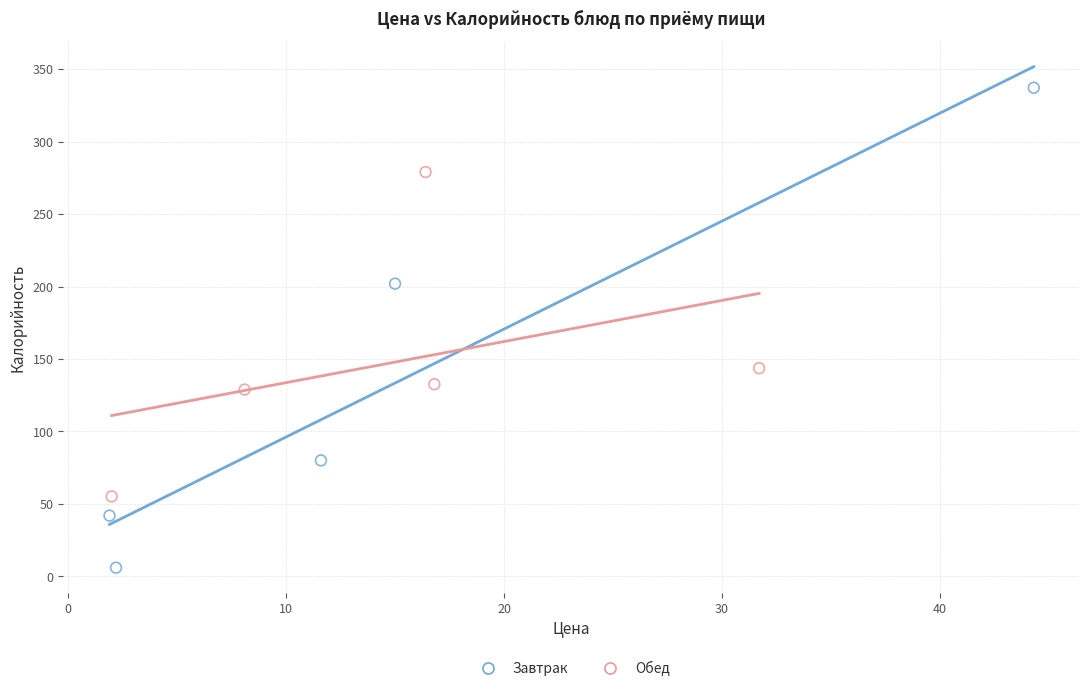

Which series has the largest Y range (max minus min)?

Завтрак